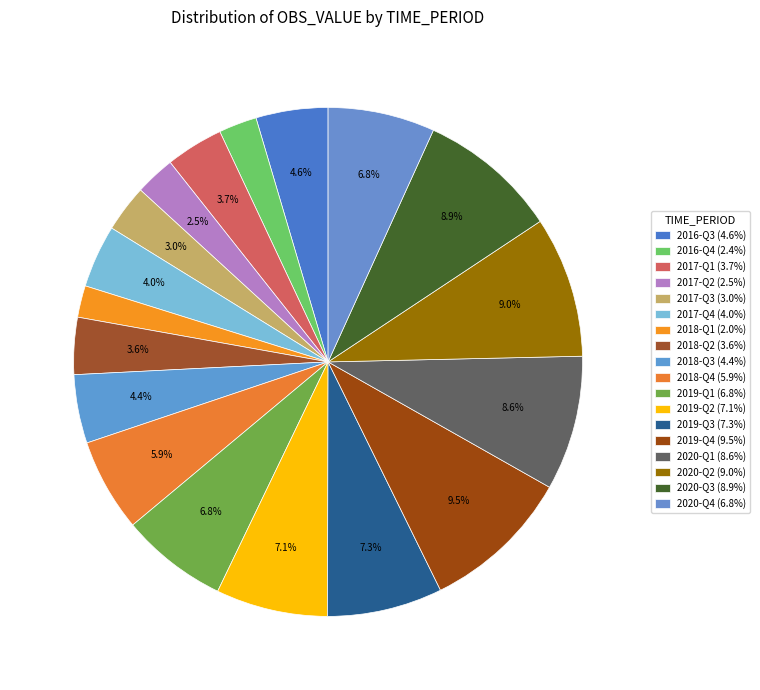

What percentage is the 2019-Q2 slice, to the nearest percent?

7%